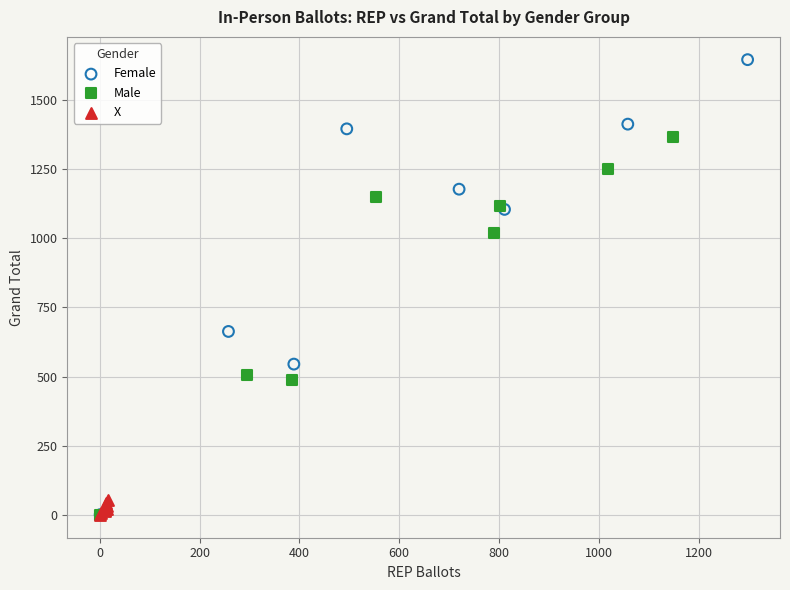

Which series has the widest spread of Y values?

Female